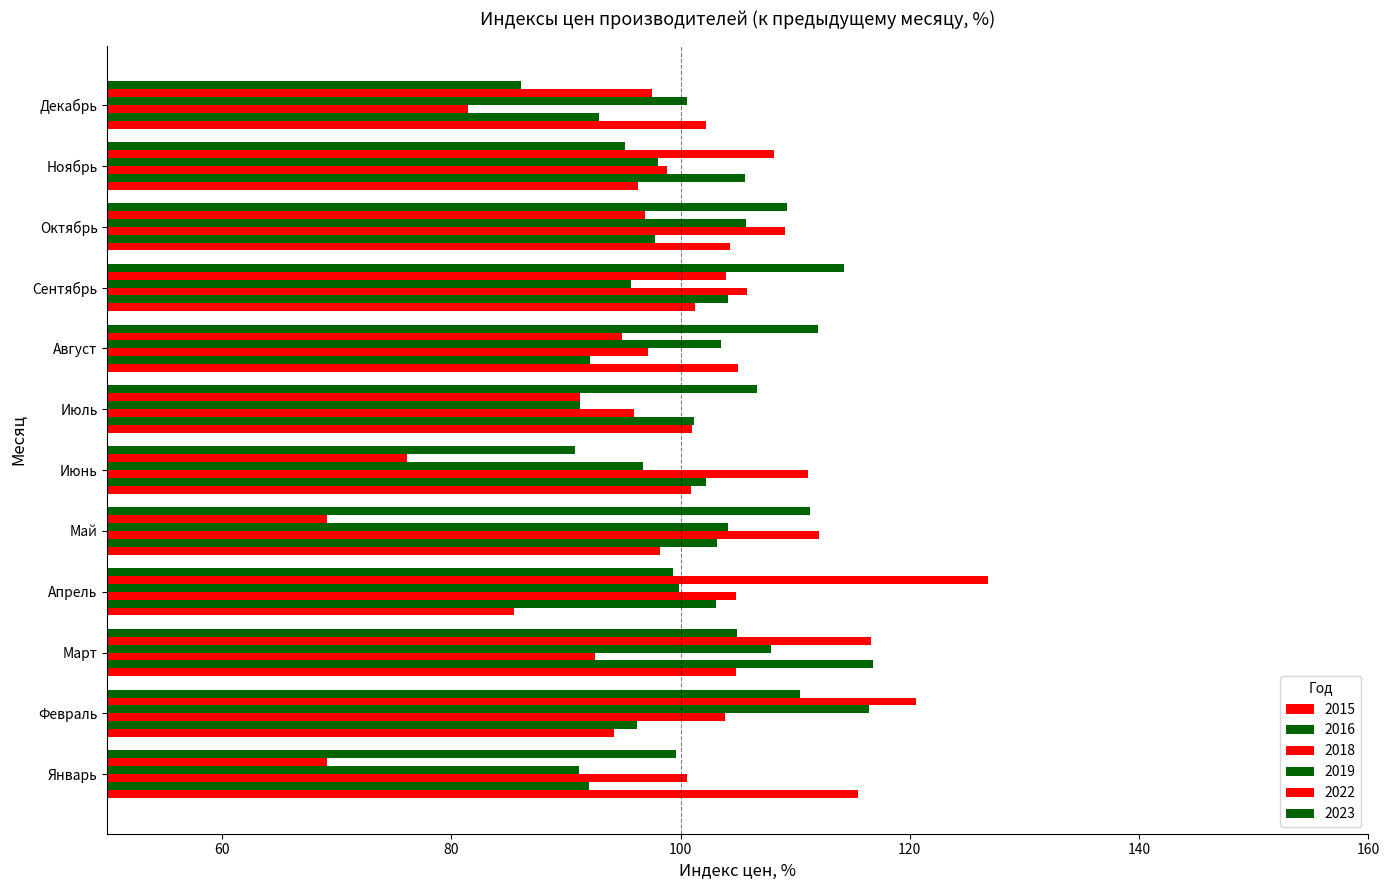

What is the label of the 2nd bar from the left?

Февраль